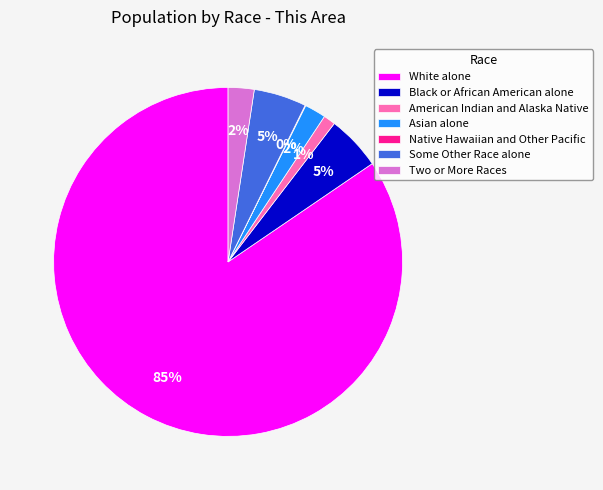

What is the majority slice?

White alone